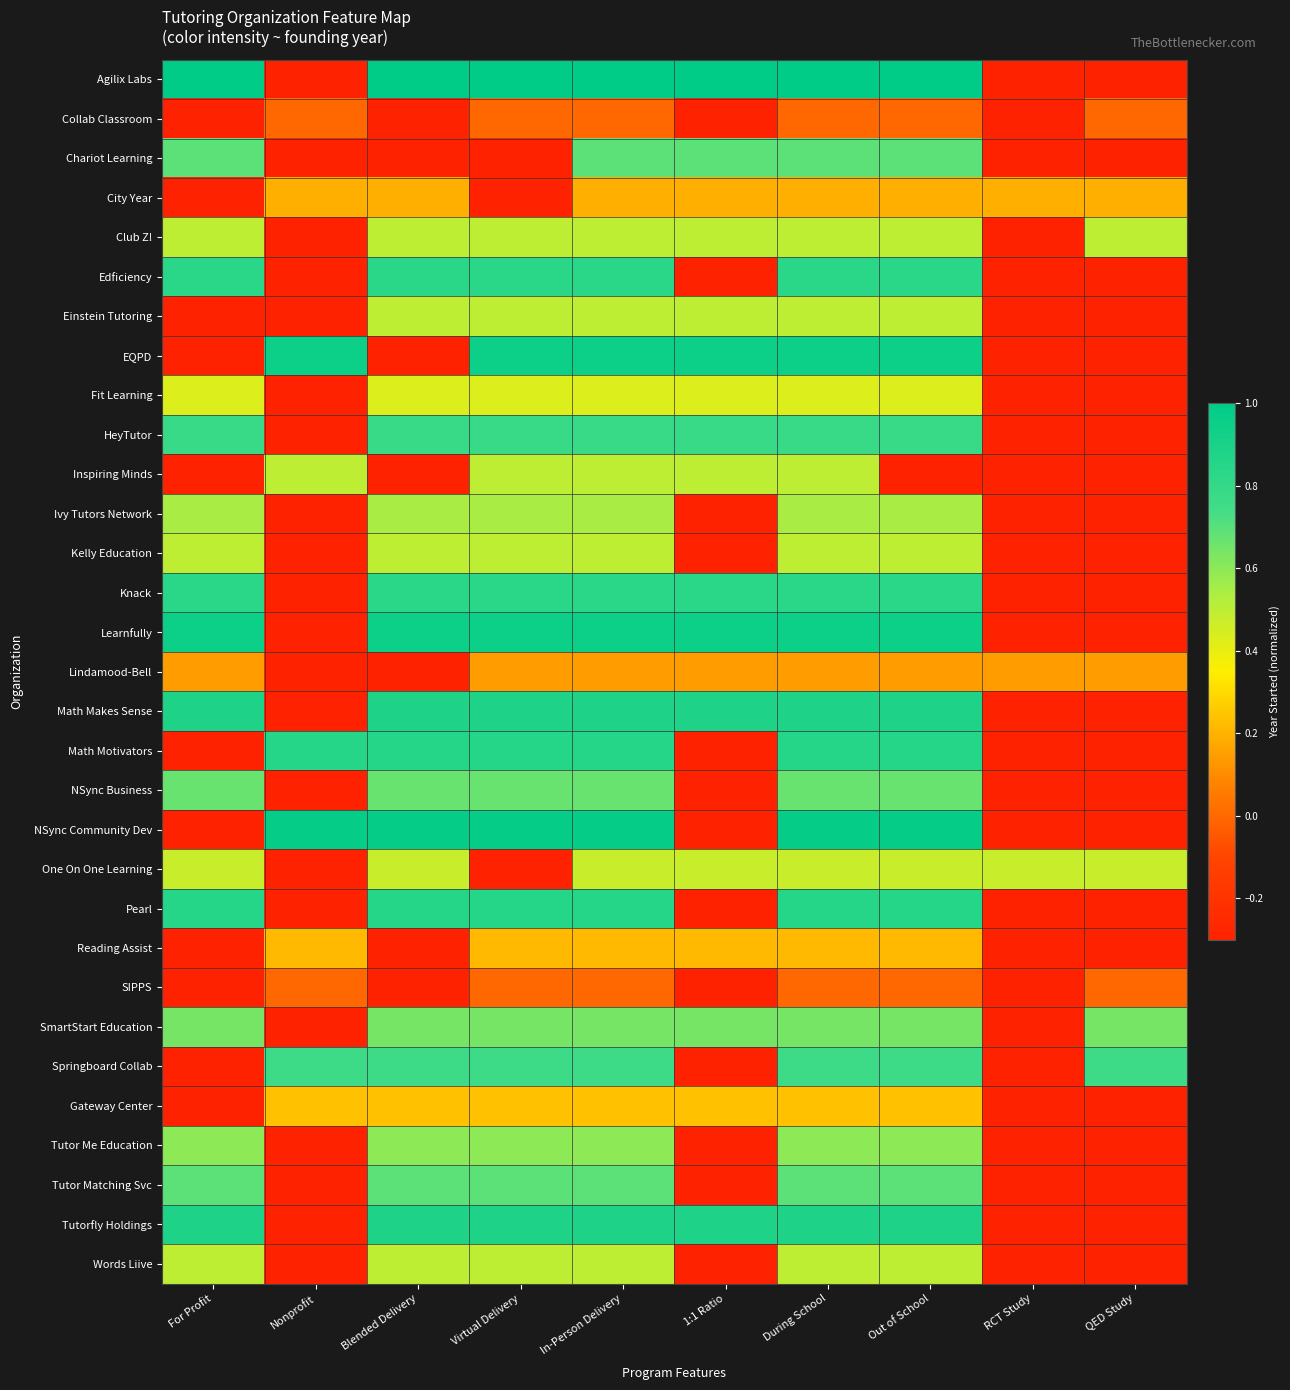

What is the total value across all series at For Profit?

10.1